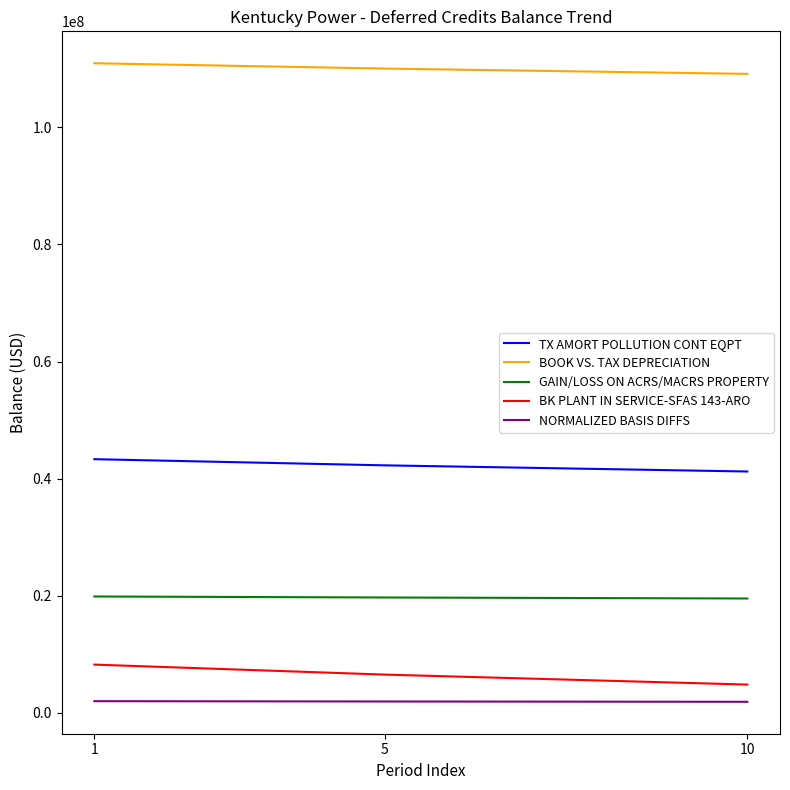

List the series in order of their peak value, lowest first.

NORMALIZED BASIS DIFFS, BK PLANT IN SERVICE-SFAS 143-ARO, GAIN/LOSS ON ACRS/MACRS PROPERTY, TX AMORT POLLUTION CONT EQPT, BOOK VS. TAX DEPRECIATION